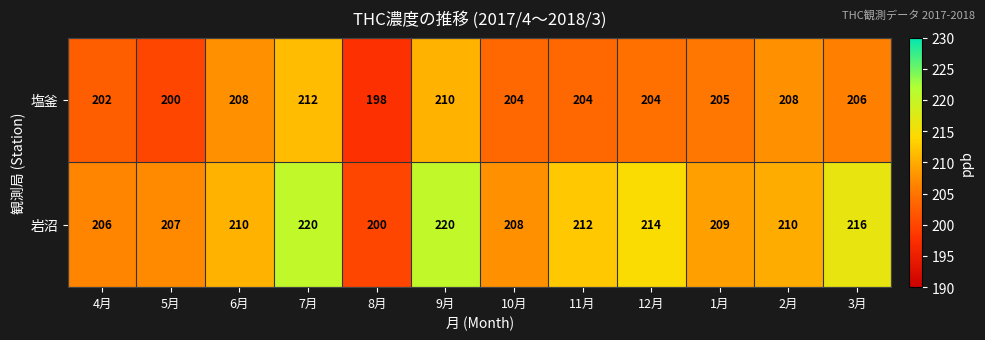

What is the difference between the maximum and minimum values in the 塩釜 series?

14